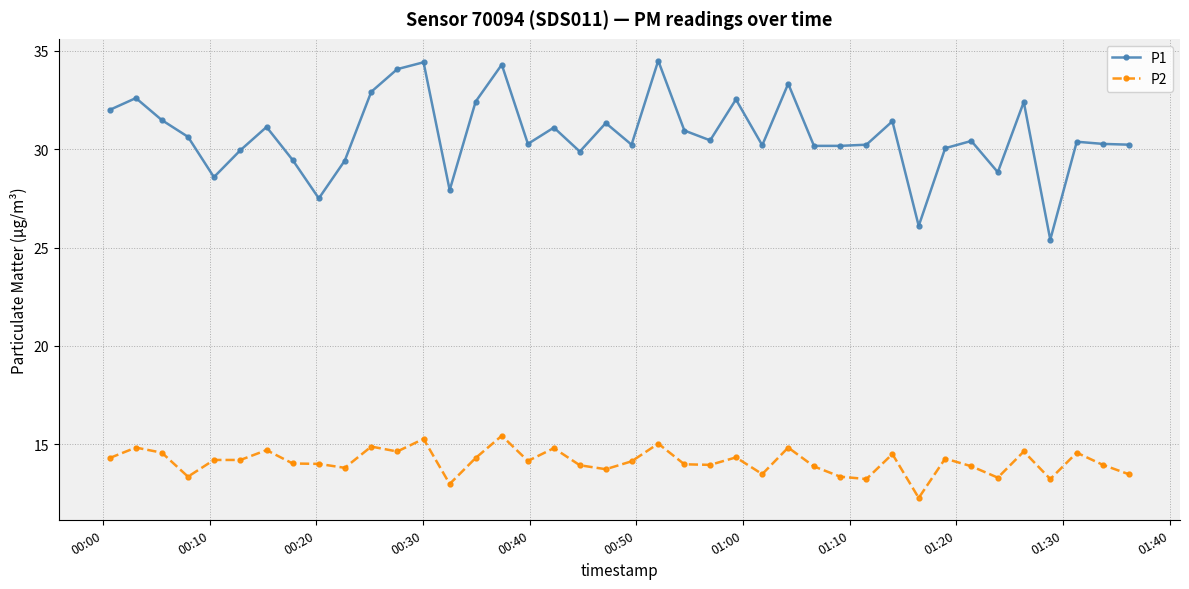

What is the sum of all P1 values?

1229.6